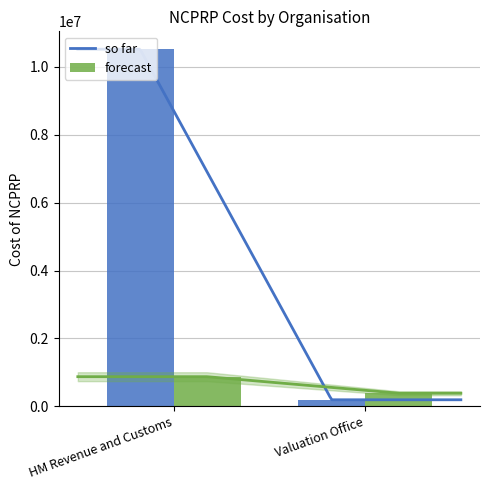

What is the greatest value displayed?

10514572